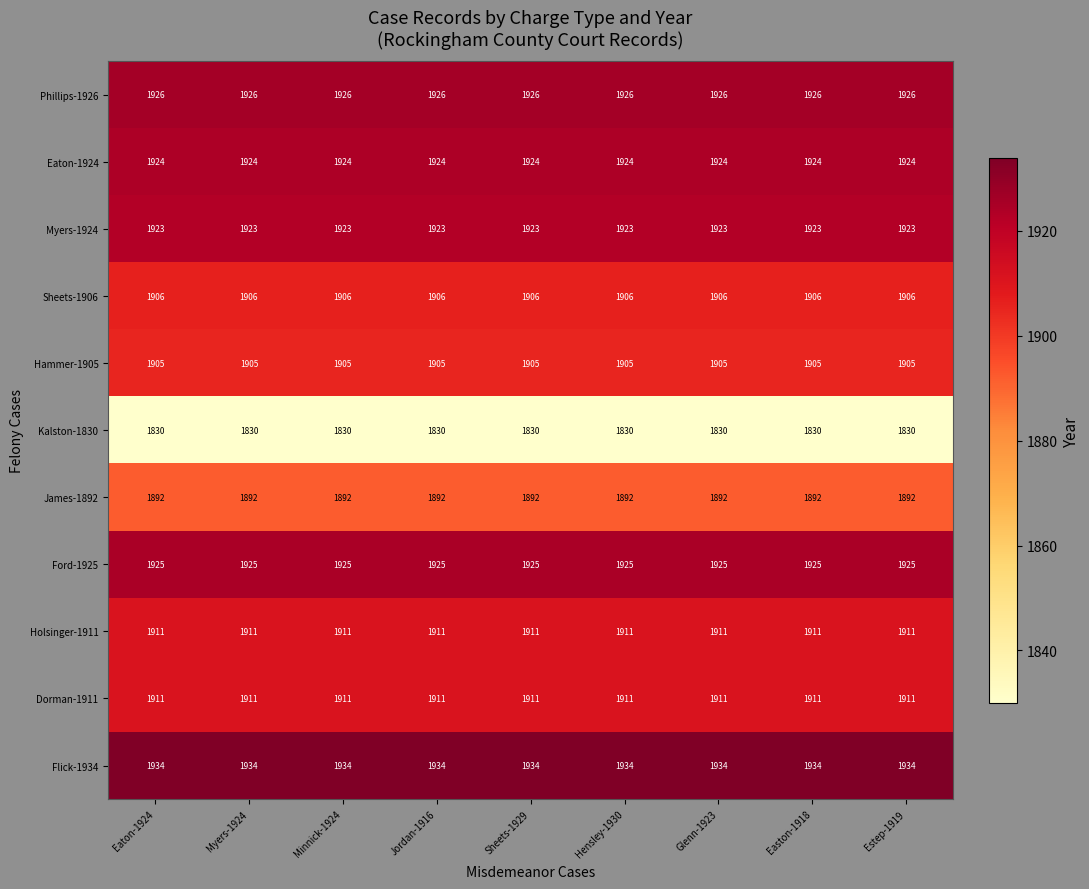

What is the greatest value displayed?

1934